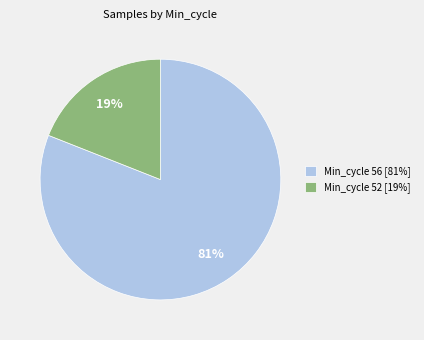

Is it true that Min_cycle 52 [19%] is 19% of the pie?

True